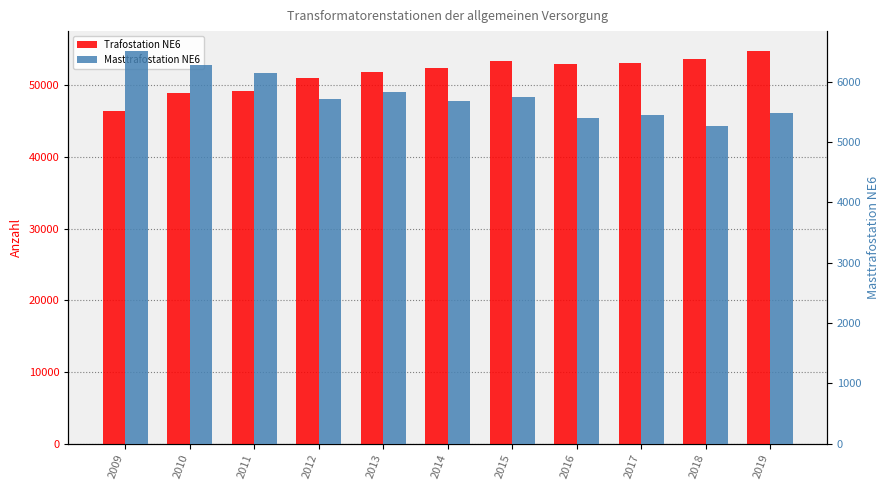

What is the value of the Masttrafostation NE6 bar at the 10th from the left?

5265